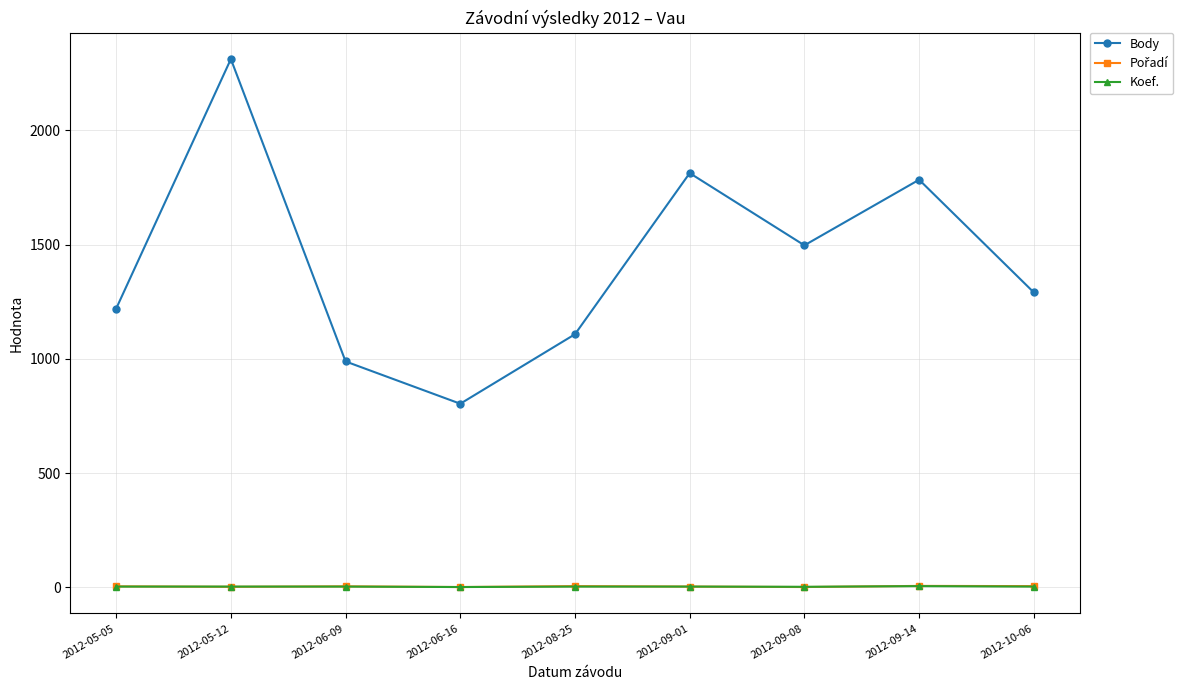

Which label corresponds to the largest value in the chart?

2012-05-12